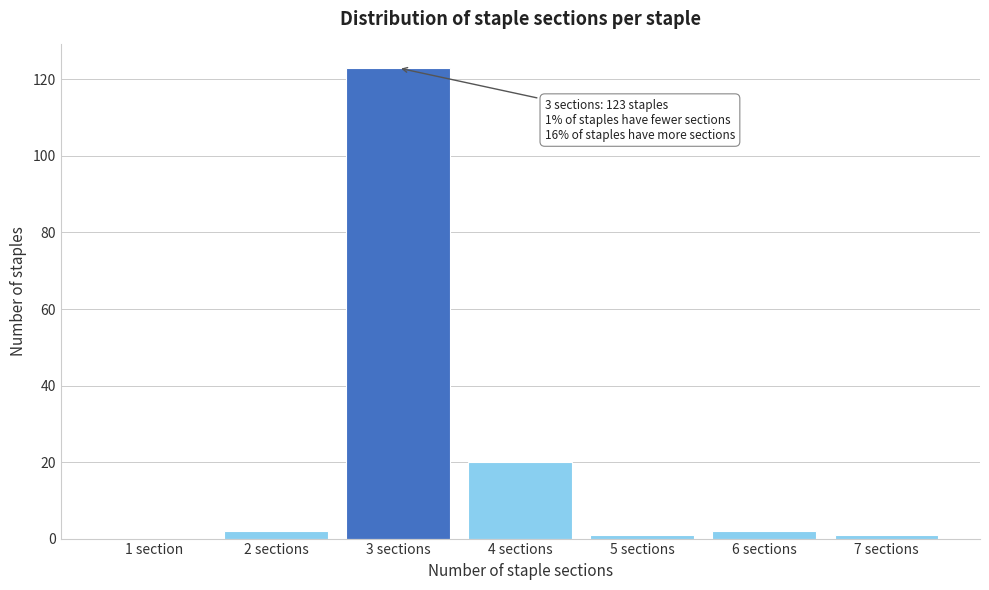

Reading left to right, transcribe all the data shown in this chart.

1 section=0	2 sections=2	3 sections=123	4 sections=20	5 sections=1	6 sections=2	7 sections=1